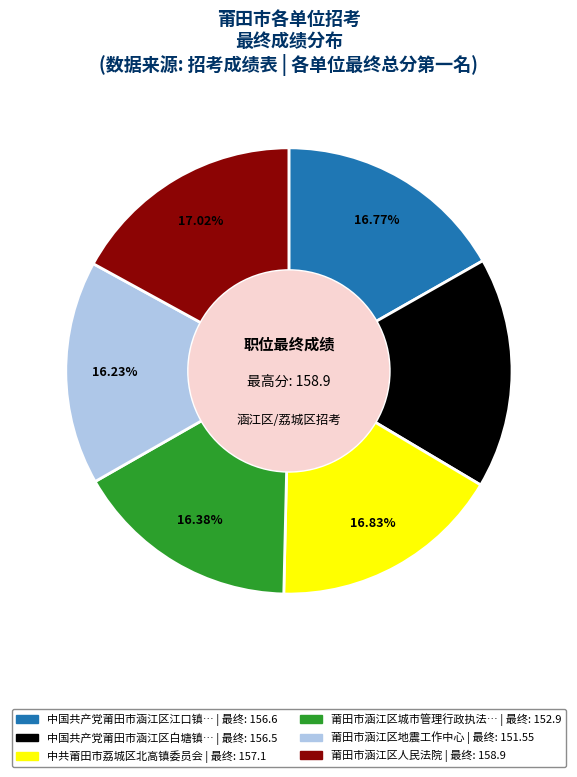

Is there a majority slice in this chart?

No